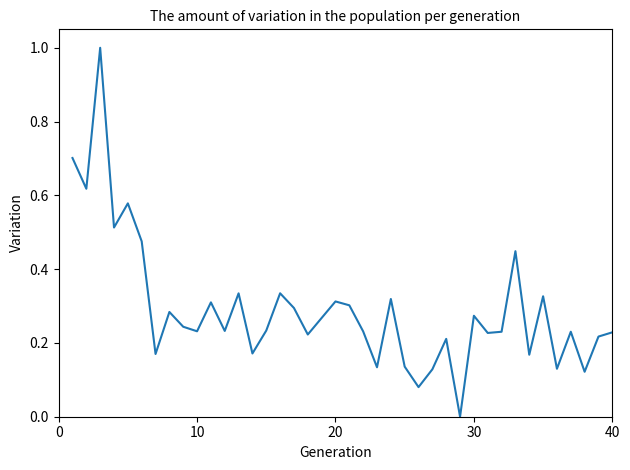

What is the difference between the maximum and minimum values?

1.0